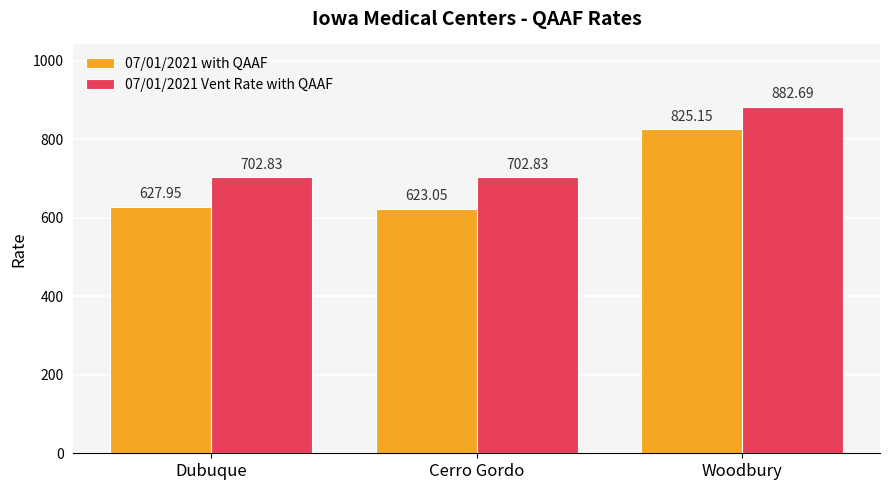

Rank the series at Woodbury from lowest to highest value.

07/01/2021 with QAAF, 07/01/2021 Vent Rate with QAAF